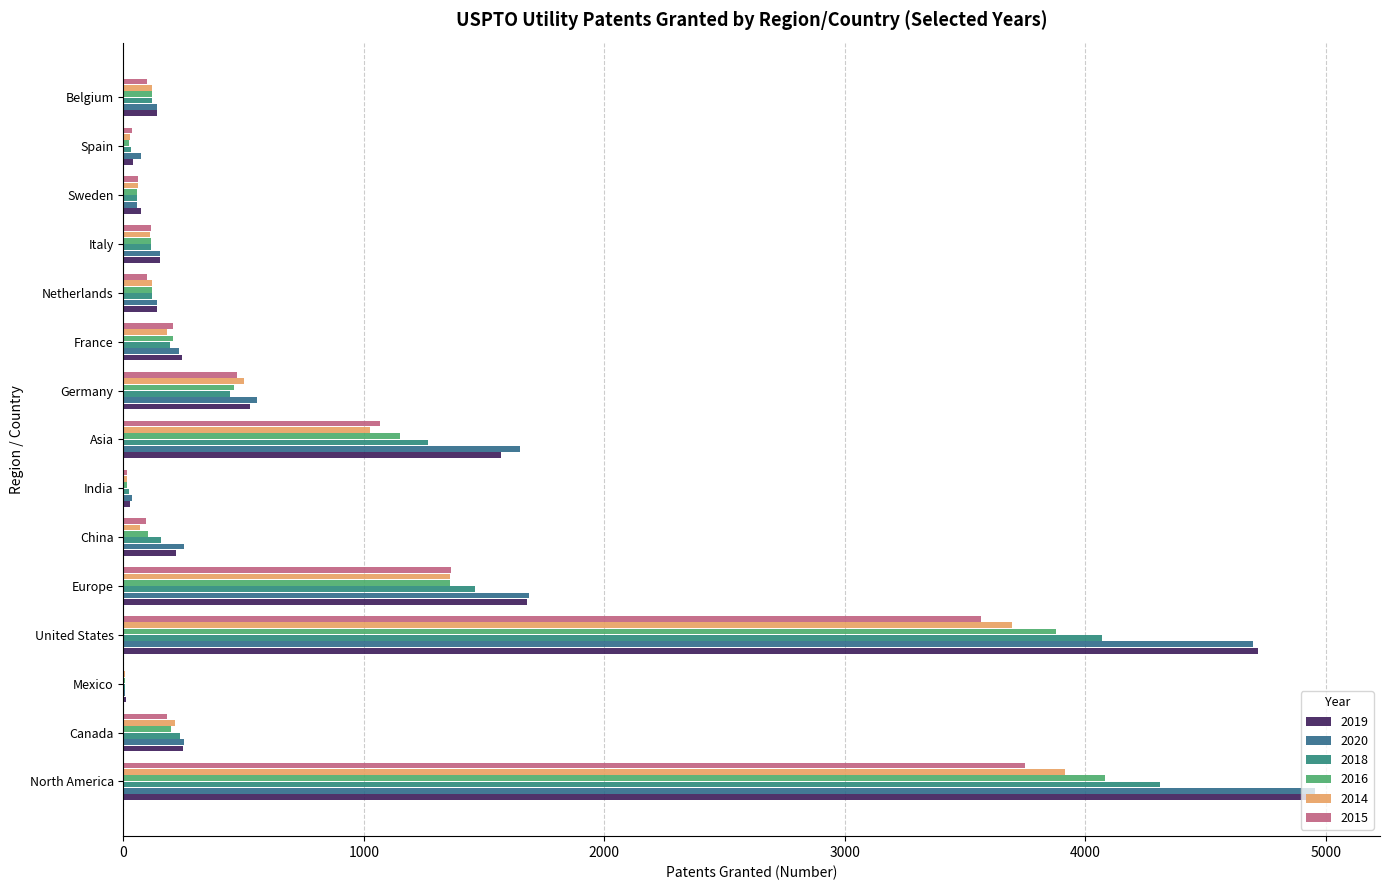

At Sweden, list the series in order from smallest to largest.

2020, 2016, 2018, 2014, 2015, 2019